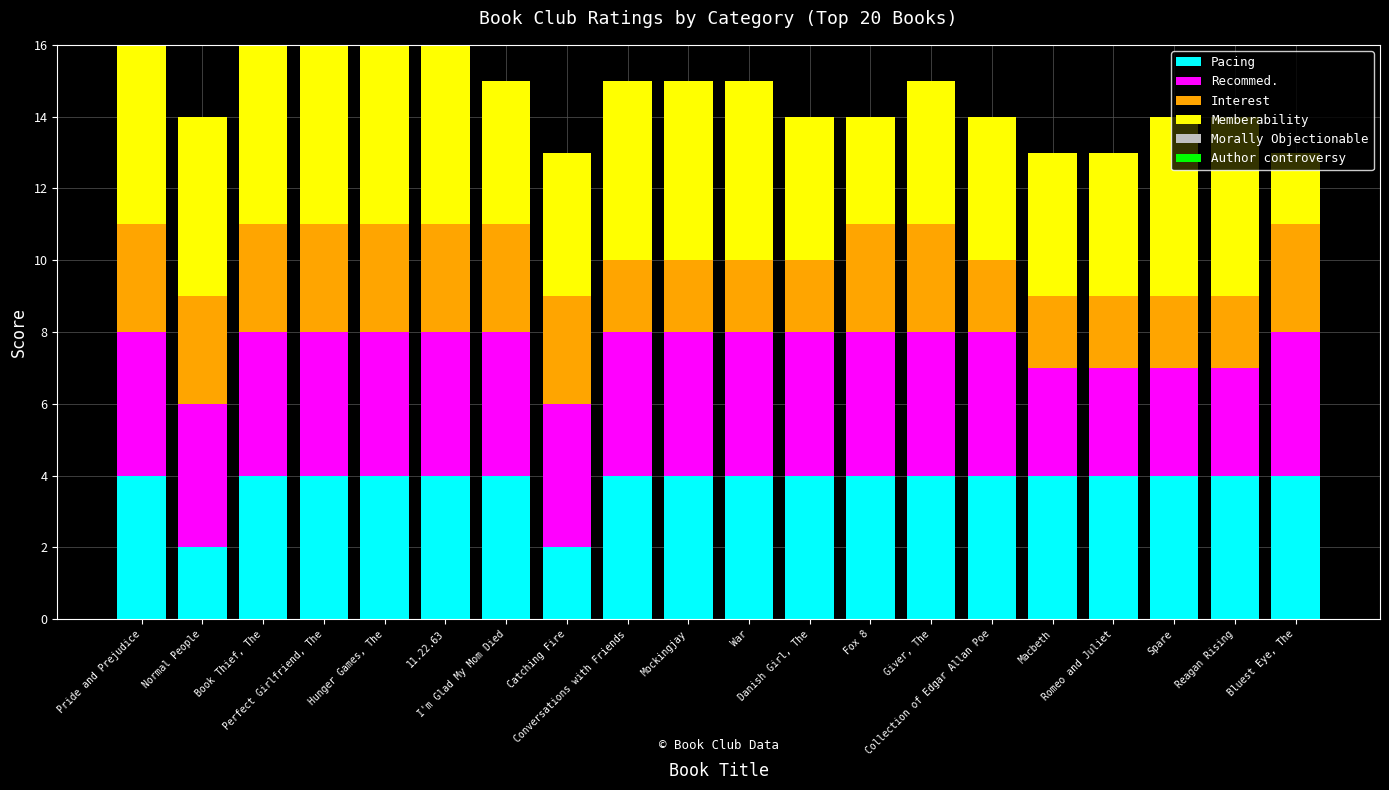

What is the sum of the Pacing values at Fox 8 and Catching Fire?

6